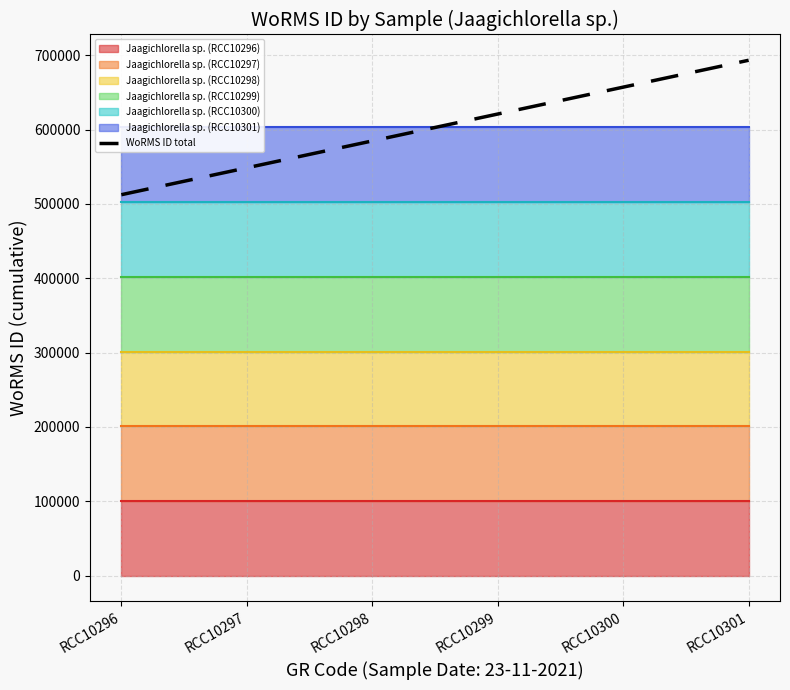

Rank the categories by value from lowest to highest.

RCC10296, RCC10297, RCC10298, RCC10299, RCC10300, RCC10301